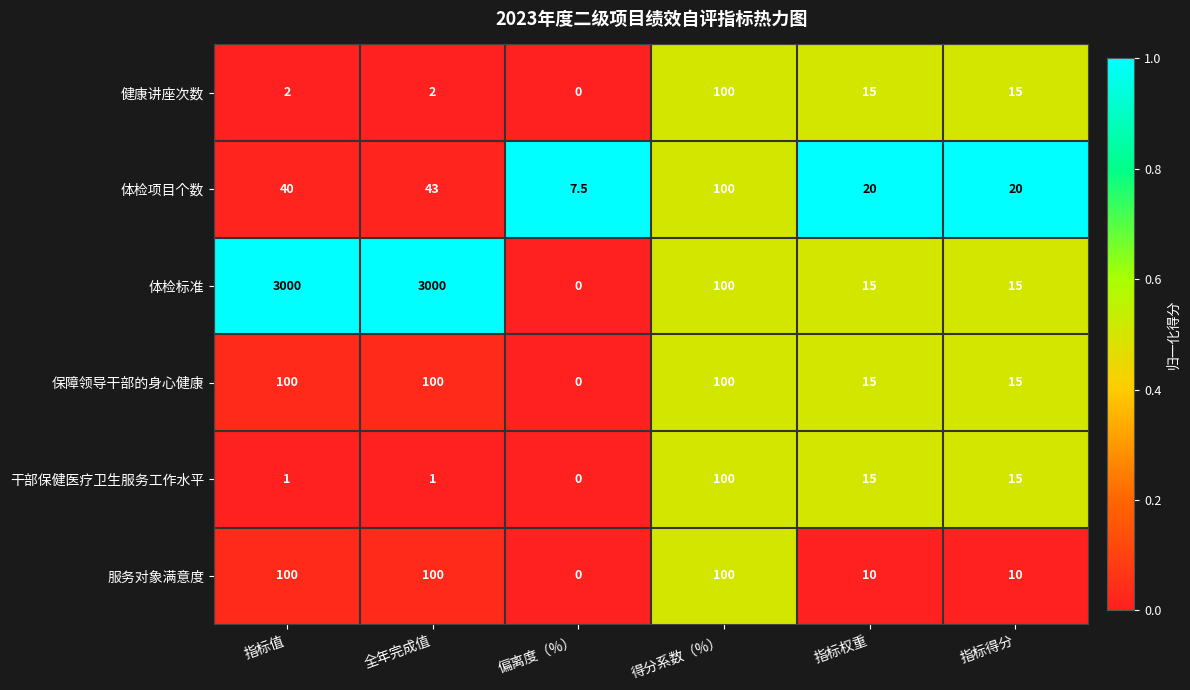

The 健康讲座次数 series shows 0.8 at 指标值. True or false?

False